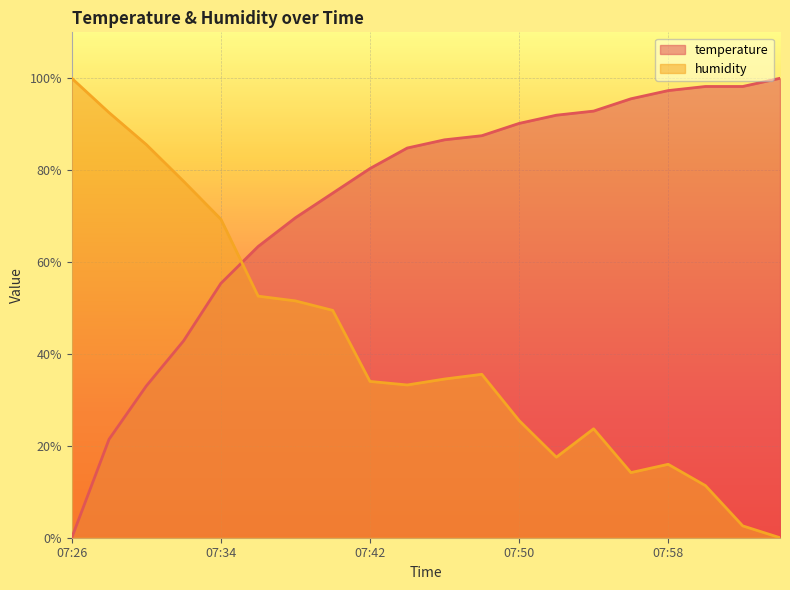

Is it true that humidity equals 29.5 at 07:34?

False